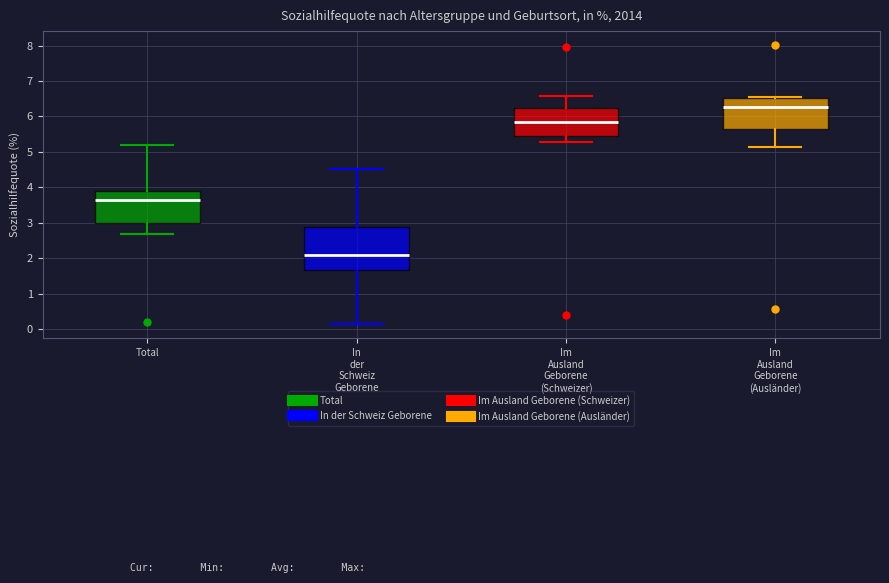

Where does the upper whisker of the box for Im Ausland Geborene (Schweizer) end on the y-axis? The values are not printed on the chart, so give them approximately, as read against the axis.

6.6